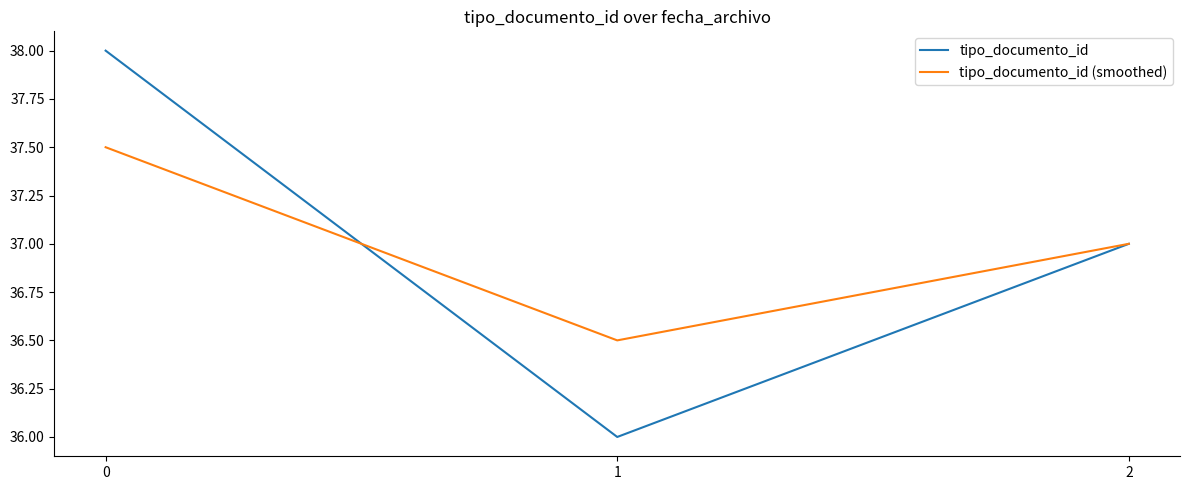

Reading right to left, list all the values displayed in this chart.

tipo_documento_id: 2=37.0	1=36.0	0=38.0
tipo_documento_id (smoothed): 2=37.0	1=36.5	0=37.5